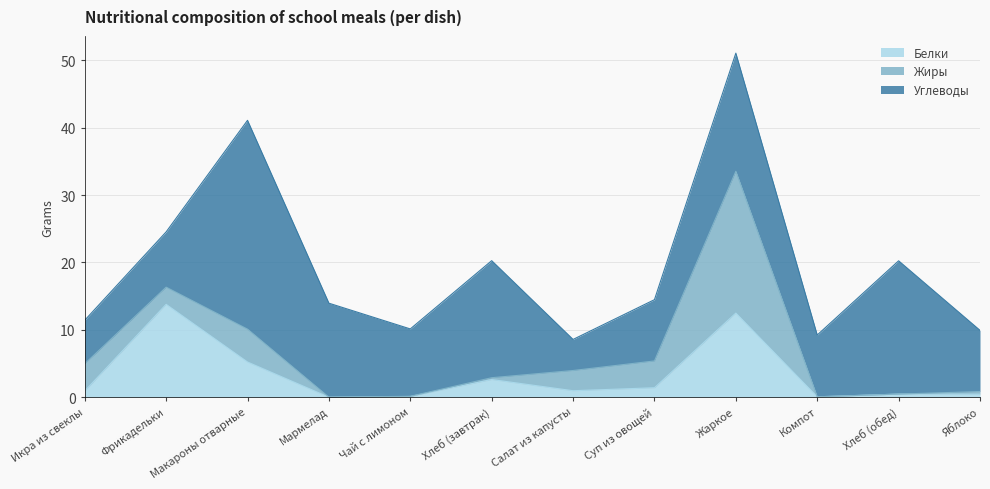

What value does the Белки series have at Фрикадельки?

13.8